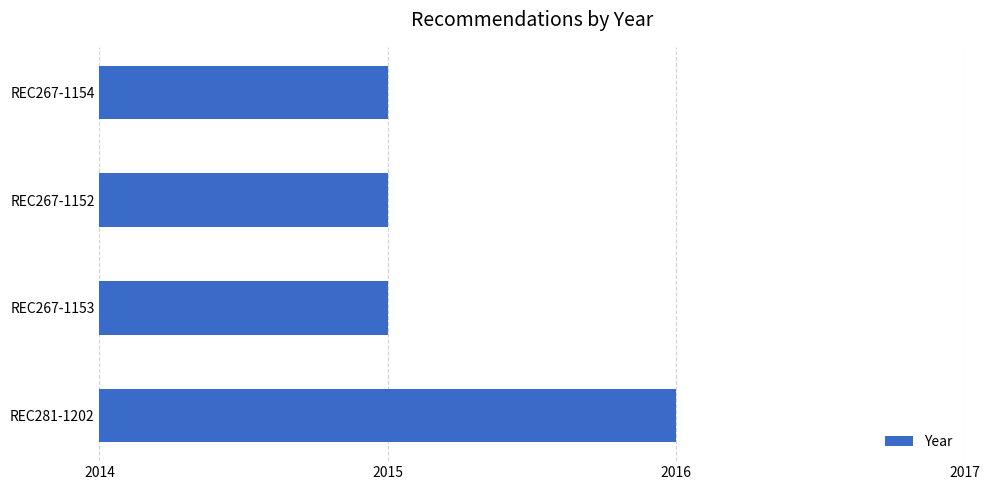

How many bars are there in total?

4